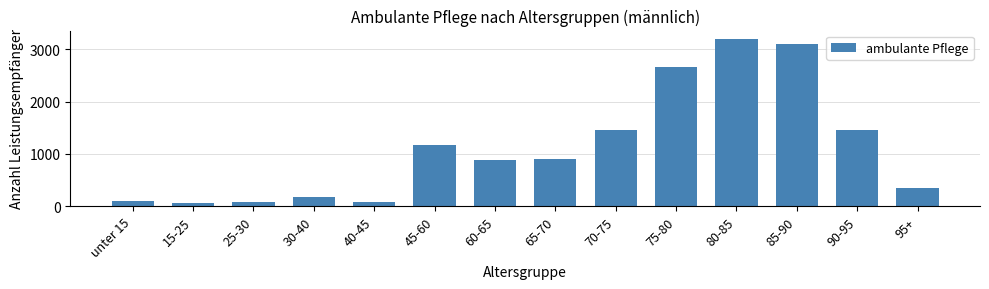

The value at 65-70 is 895. True or false?

True